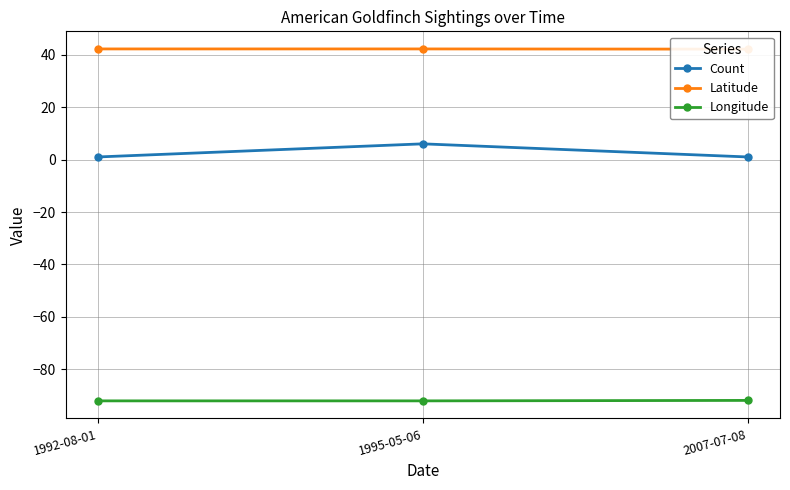

The Count series shows 1.0 at 1992-08-01. True or false?

True